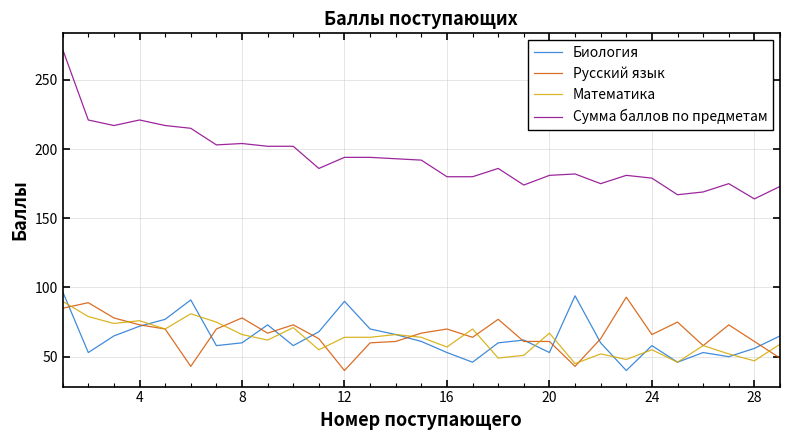

Which series has the widest spread of values?

Сумма баллов по предметам